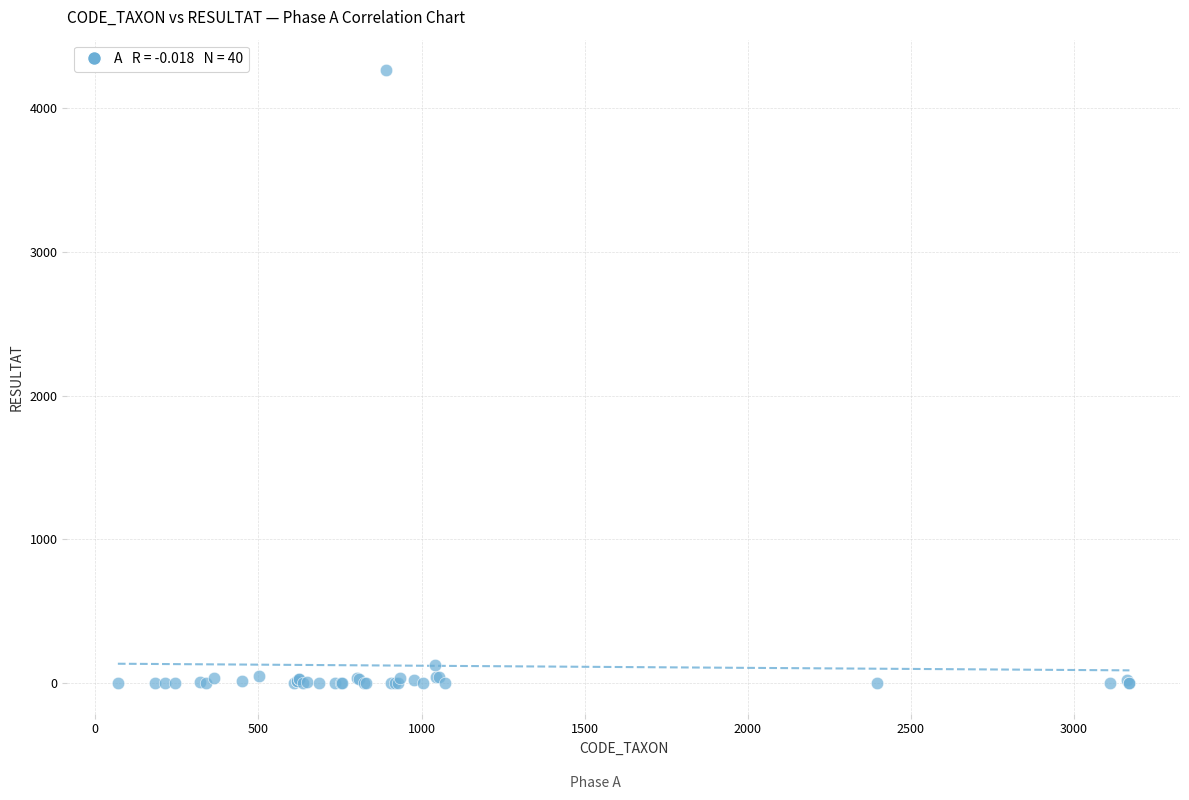

What Y value in the scatter plot is closest to 2131?

126